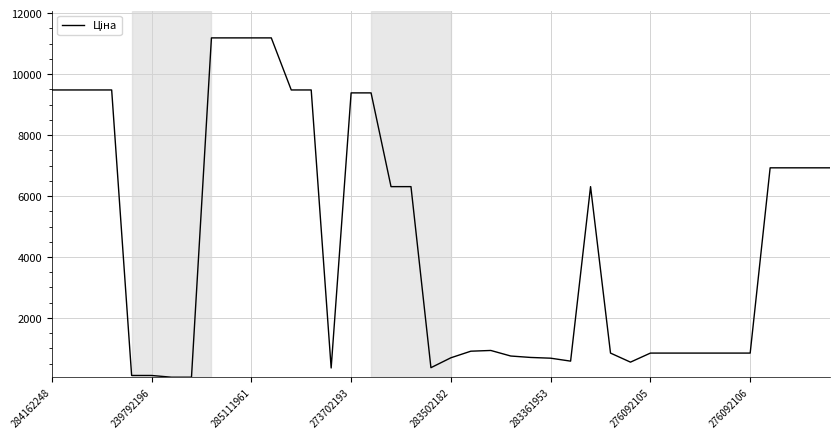

What is the difference between the maximum and second lowest values?

11131.1